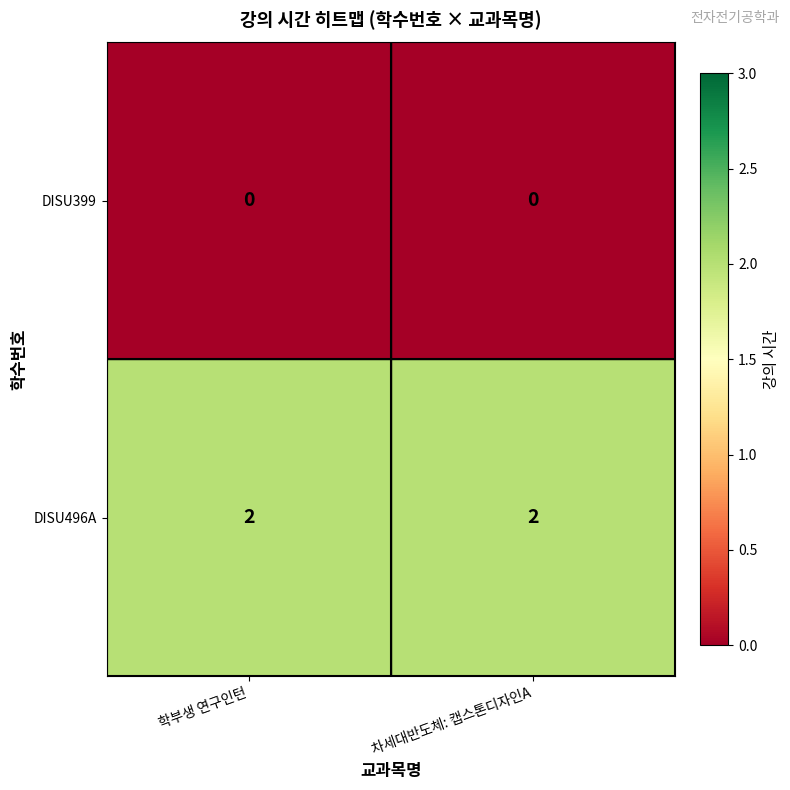

At how many categories does at least one series exceed 1?

2